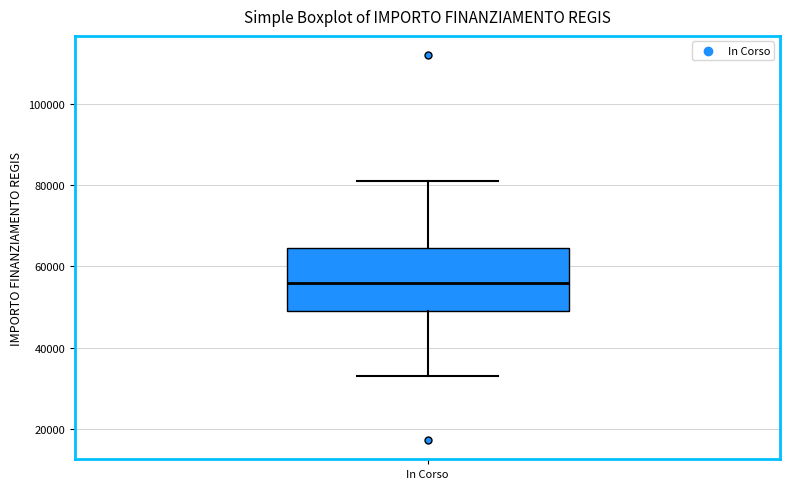

Transcribe this box plot: give where the median line is, the range the box spans, and where the two whiskers end, as read against the y-axis. The values are not printed on the chart, so give them approximately, as read against the axis.

median 56000, box 50000 to 64000, whiskers 32000 to 80000